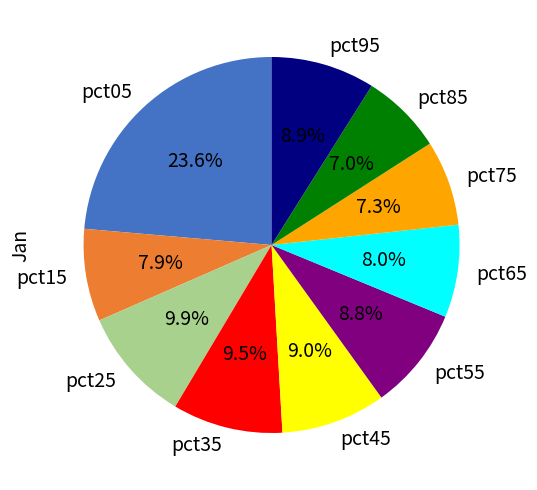

Which slice is the largest?

pct05